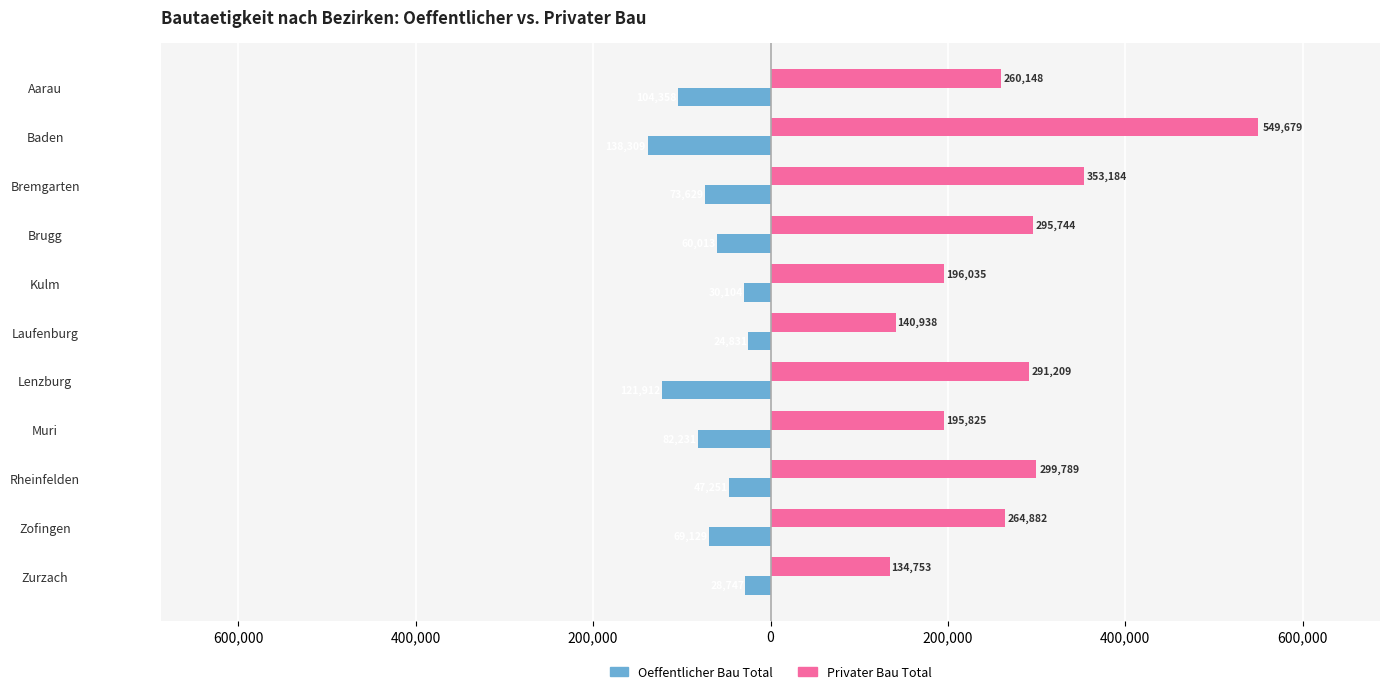

Rank the series by their average value, from highest to lowest.

Privater Bau Total, Oeffentlicher Bau Total